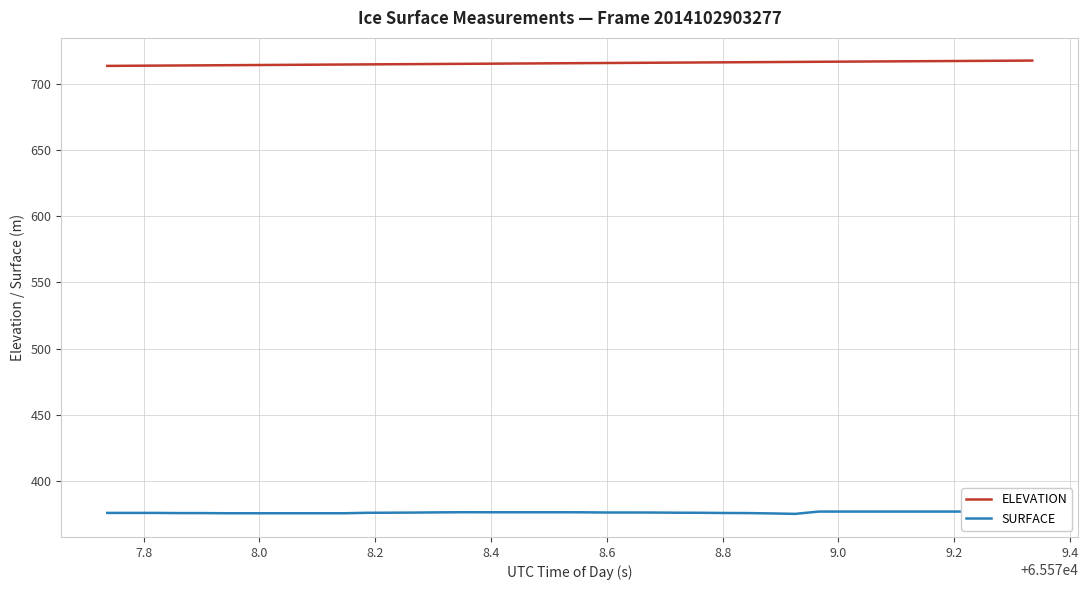

What is the maximum value for ELEVATION?

717.5